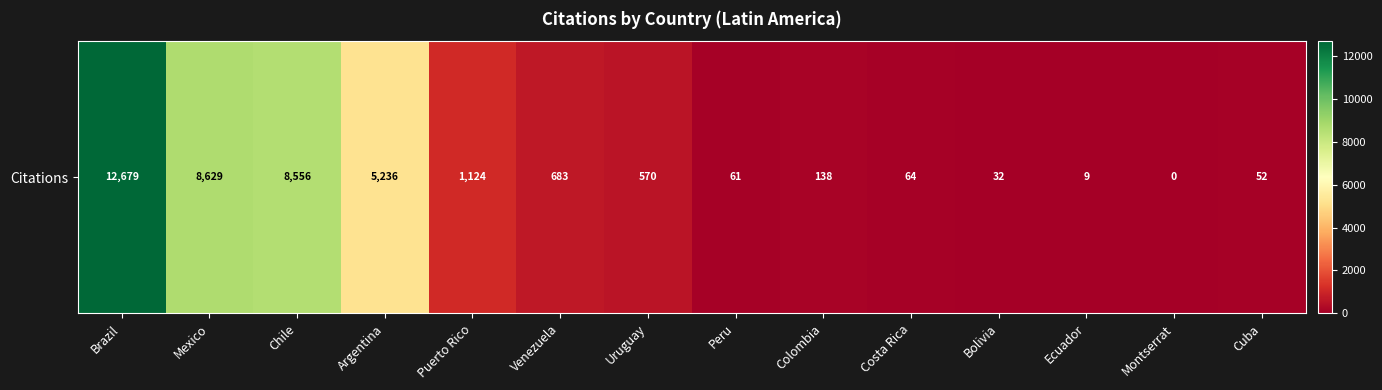

Is it true that the value at Montserrat is 0?

True